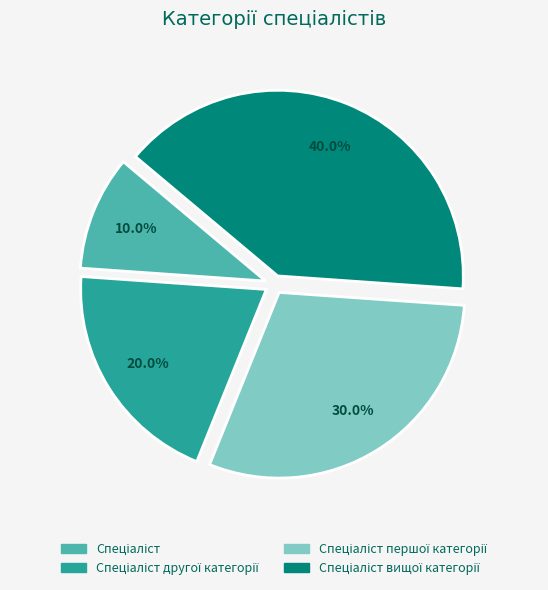

Is there a majority slice in this chart?

No